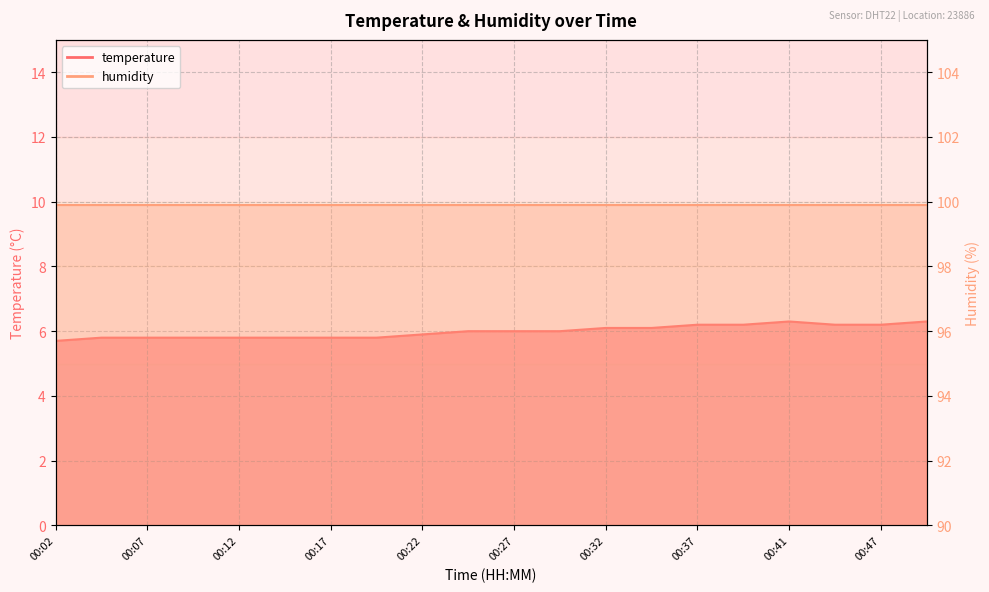

What is the change in value from 00:41 to 00:47?

-0.1